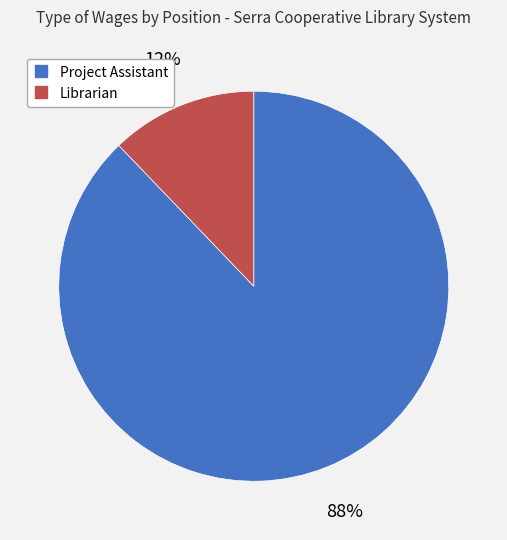

Does any single category account for the majority?

Yes